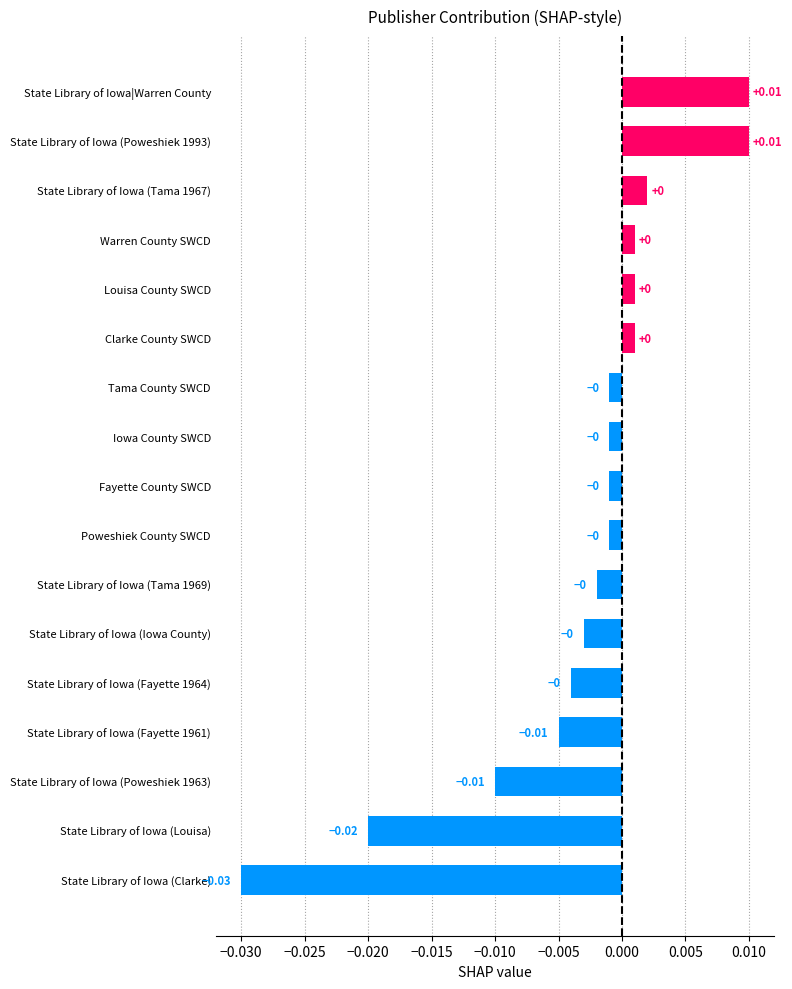

Which has a higher value, State Library of Iowa (Poweshiek 1993) or State Library of Iowa (Tama 1967)?

State Library of Iowa (Poweshiek 1993)